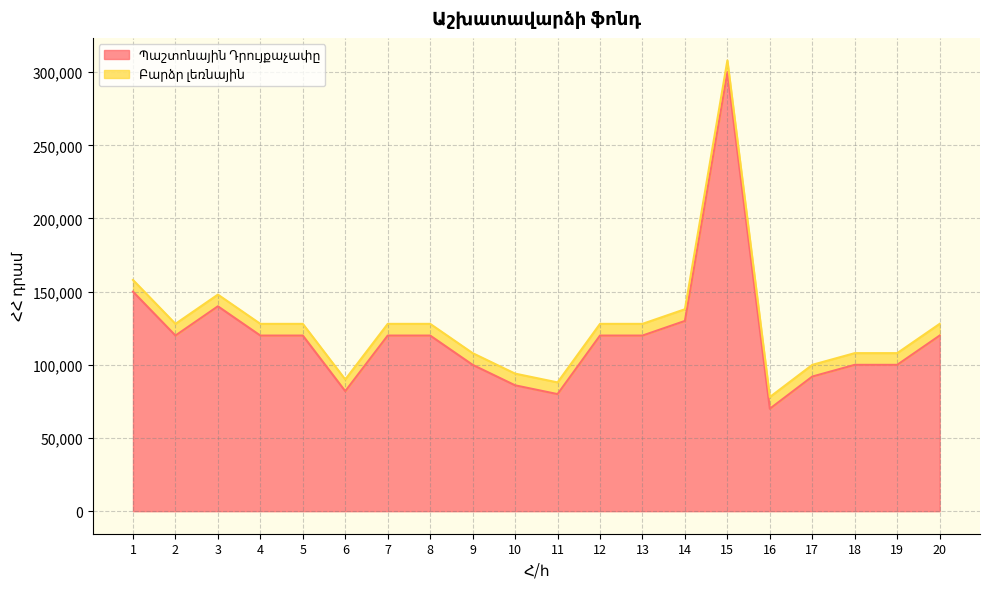

How many points are higher than both their immediate neighbors (excluding endpoints)?

2